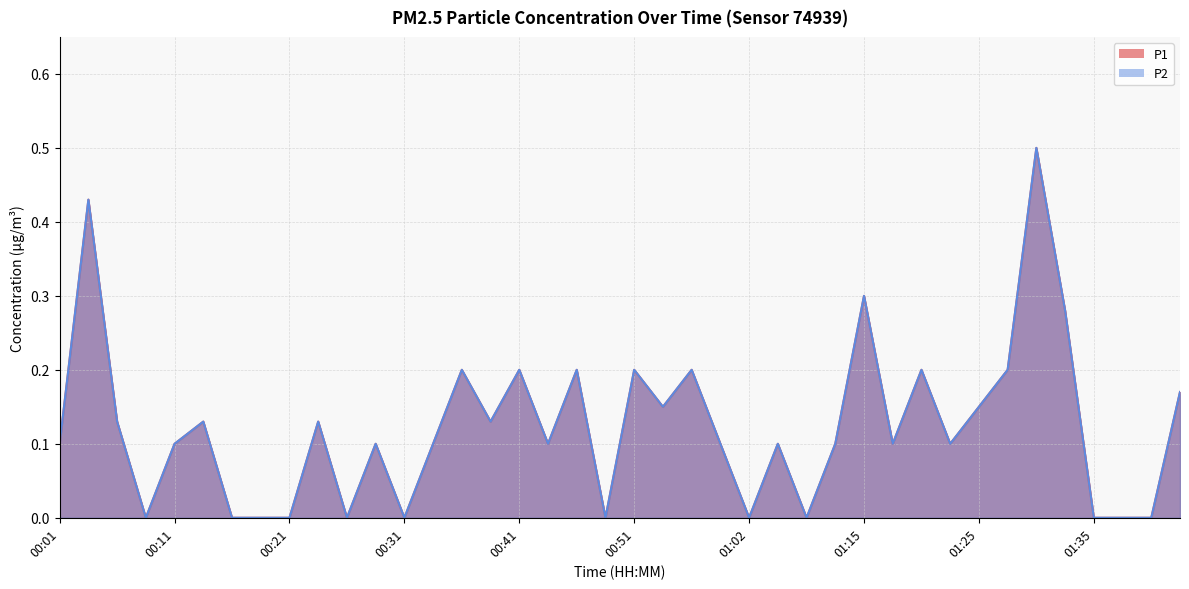

Rank the series at 00:51 from lowest to highest value.

P1, P2